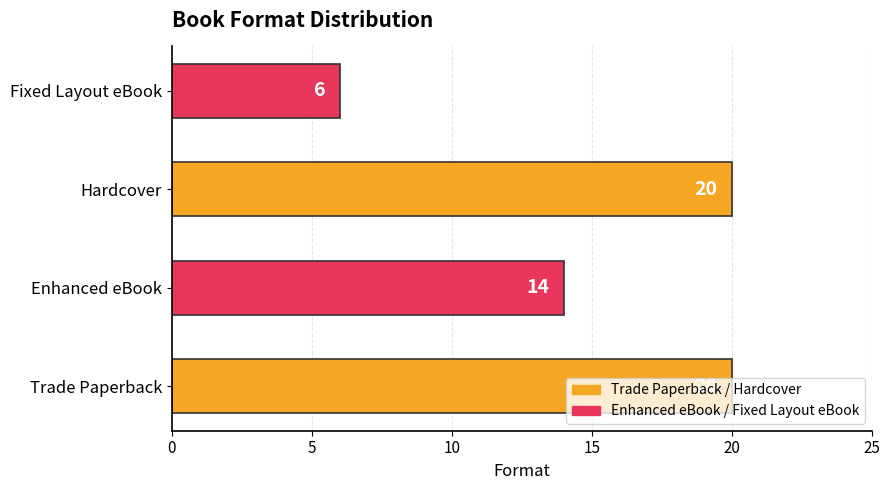

What is the smallest value displayed?

6